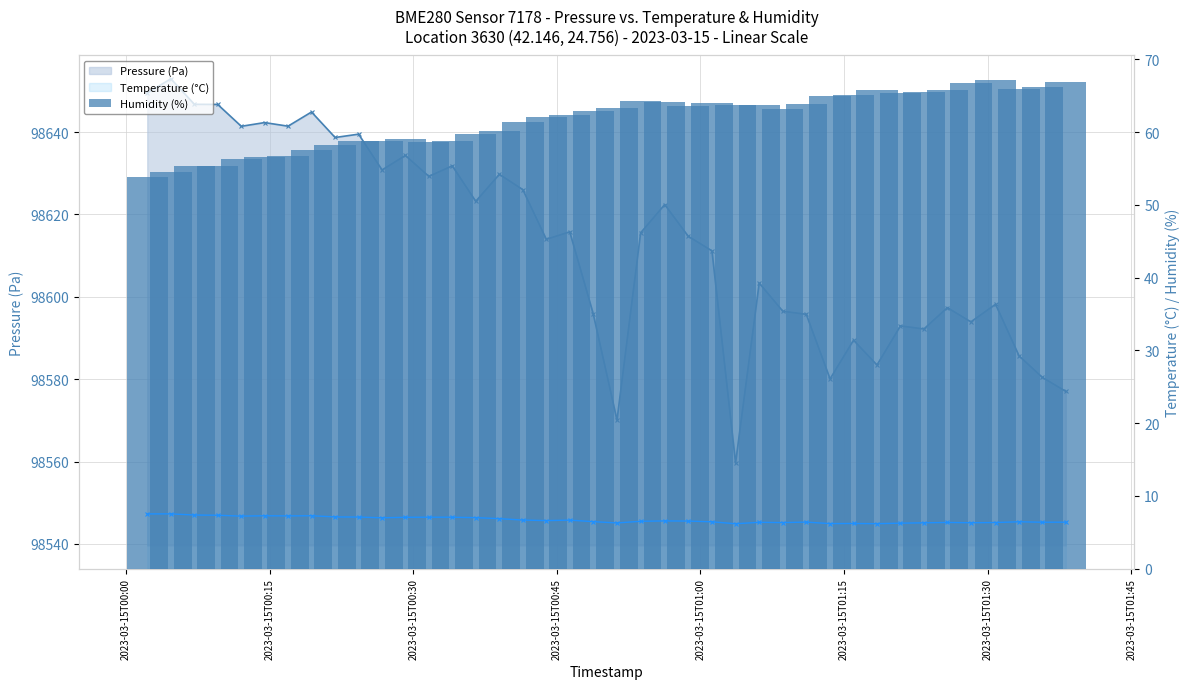

What are all the series names shown in the legend?

Pressure (Pa), Temperature (°C), Humidity (%)